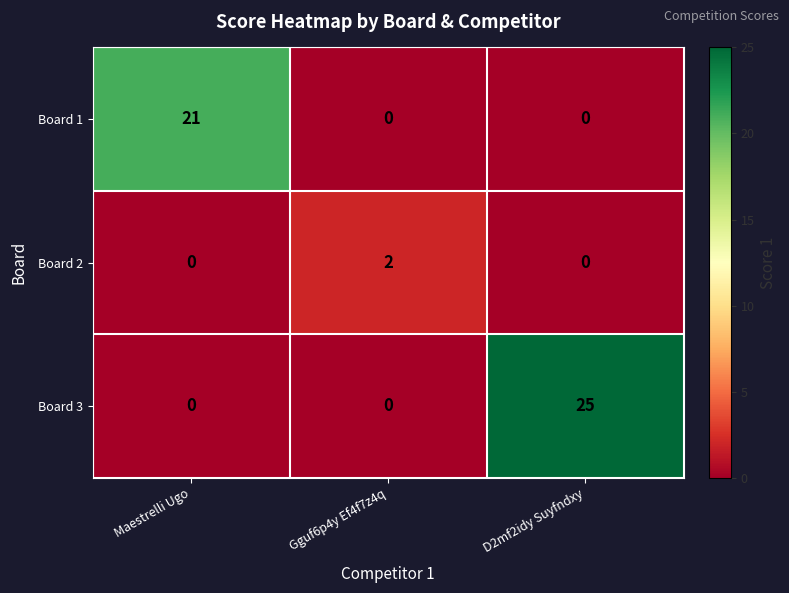

List the series in order of their peak value, lowest first.

Board 2, Board 1, Board 3